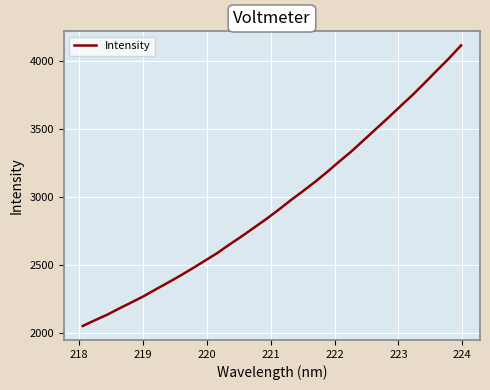

What is the maximum value shown in the chart?

4113.0